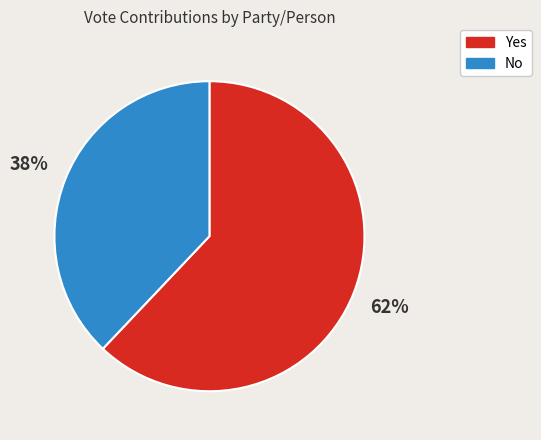

Is there any slice that represents more than half of the pie?

Yes